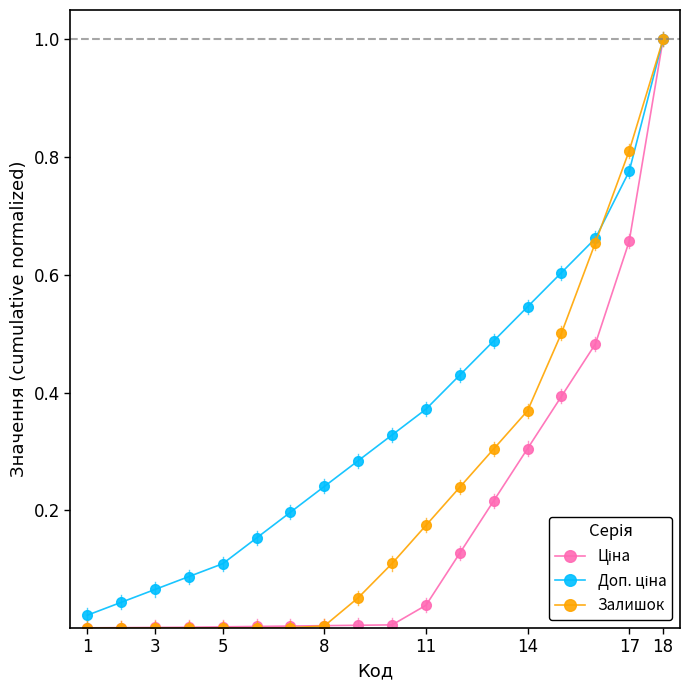

What is the greatest value displayed?

1.0